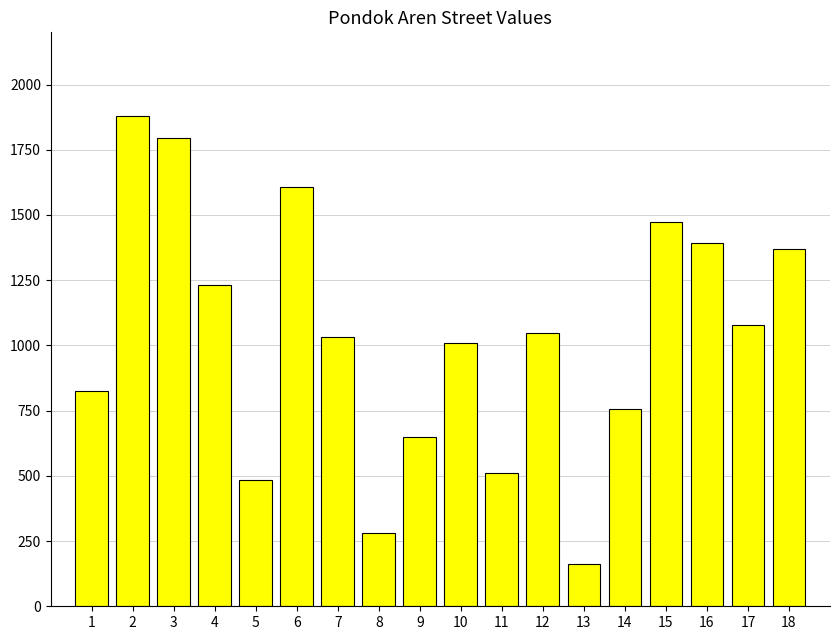

Count the number of data series in this chart.

1